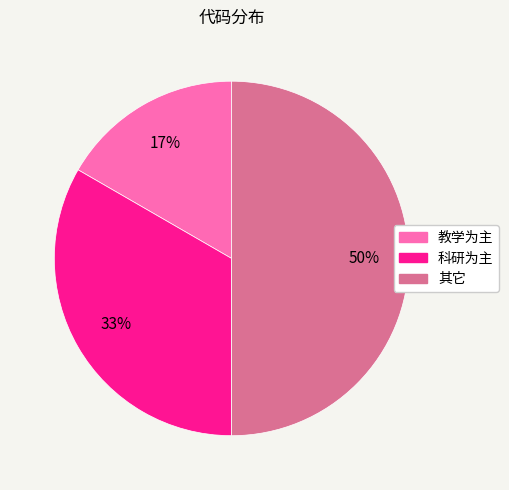

To the nearest percent, what percentage of the pie is 科研为主?

33%